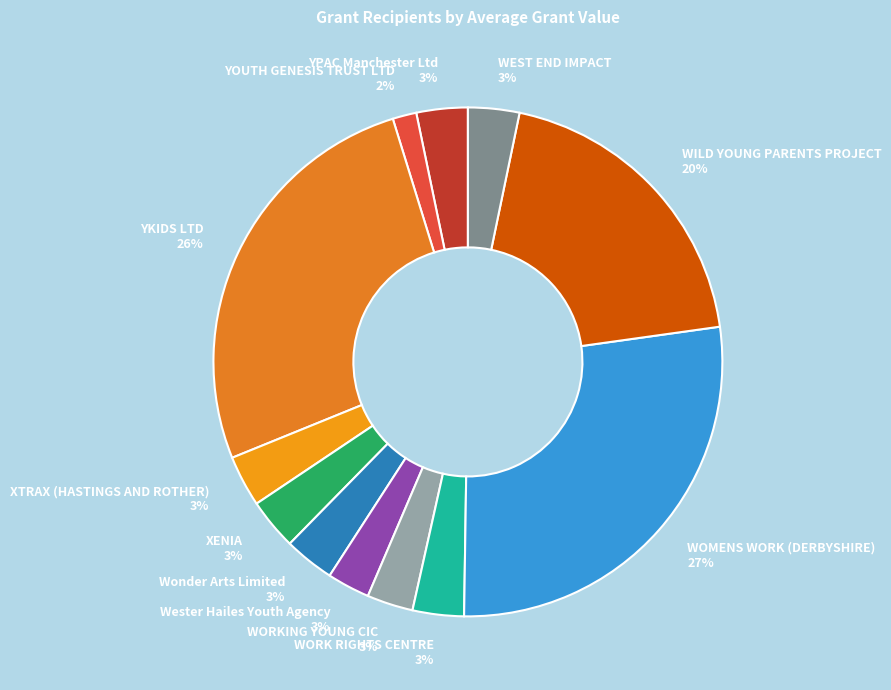

What is the smallest slice in the pie chart?

YOUTH GENESIS TRUST LTD